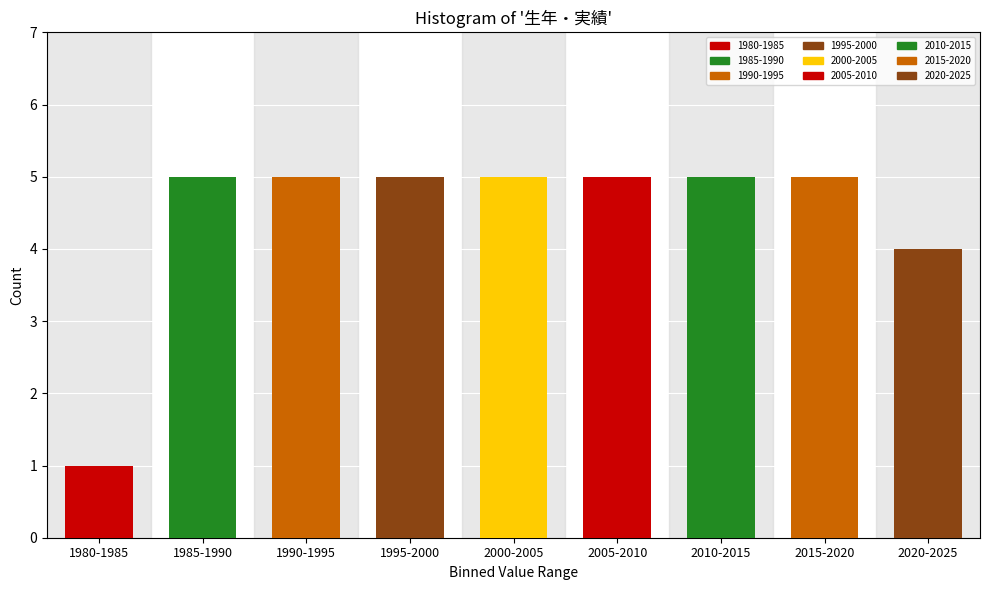

Reading left to right, transcribe all the data shown in this chart.

1	5	5	5	5	5	5	5	4